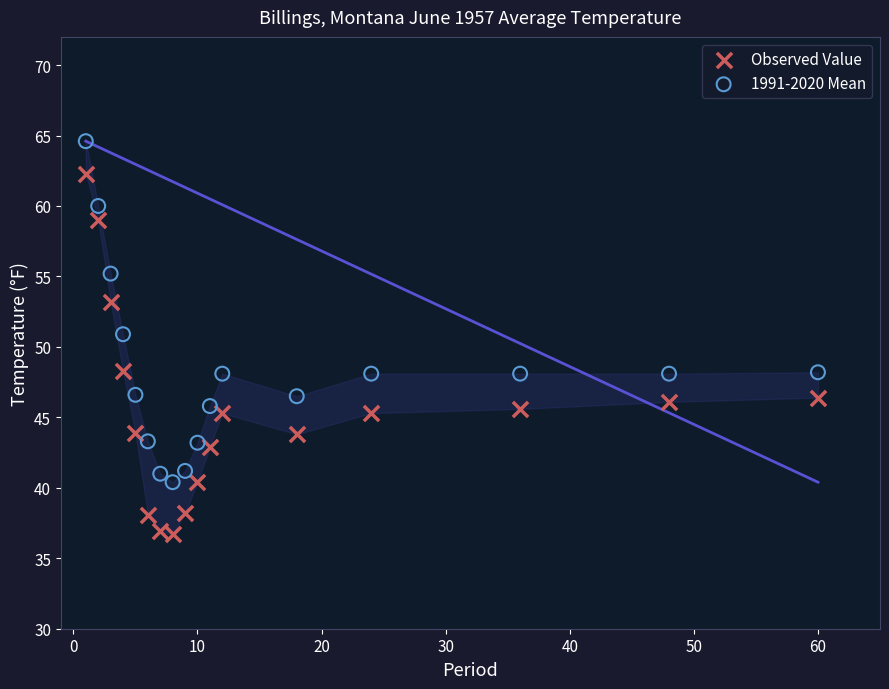

What are all the series names shown in the legend?

Observed Value, 1991-2020 Mean